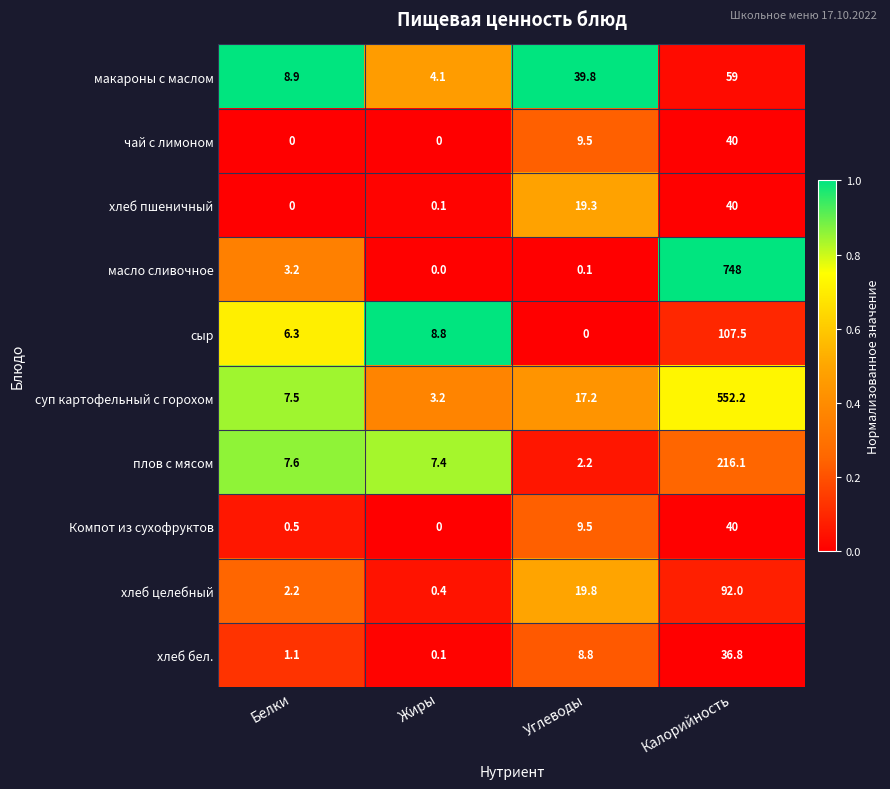

How many series are shown in this chart?

10